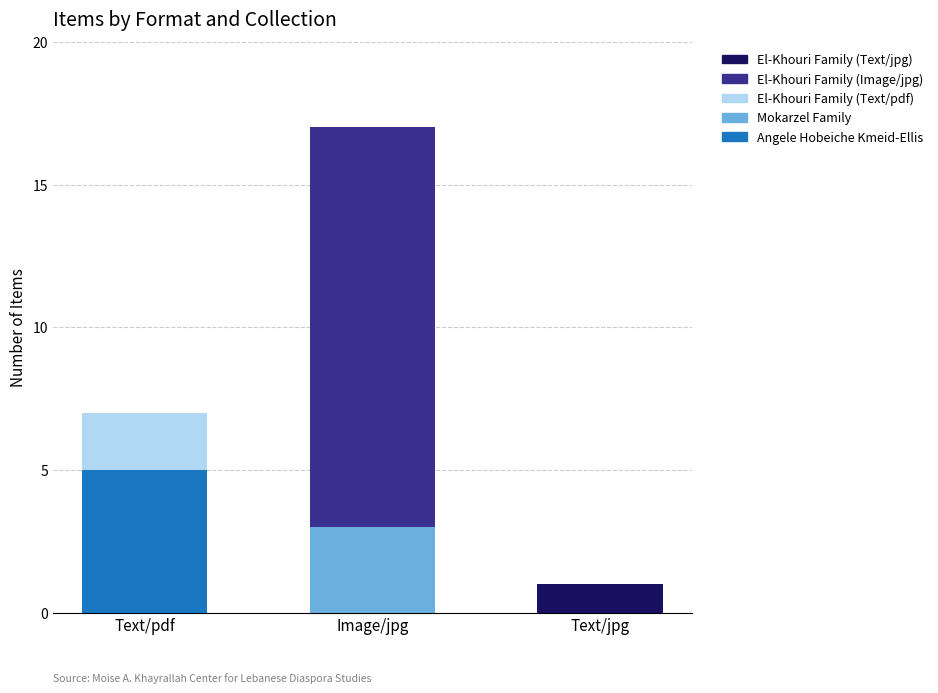

At which label does Angele Hobeiche Kmeid-Ellis reach its peak?

Text/pdf